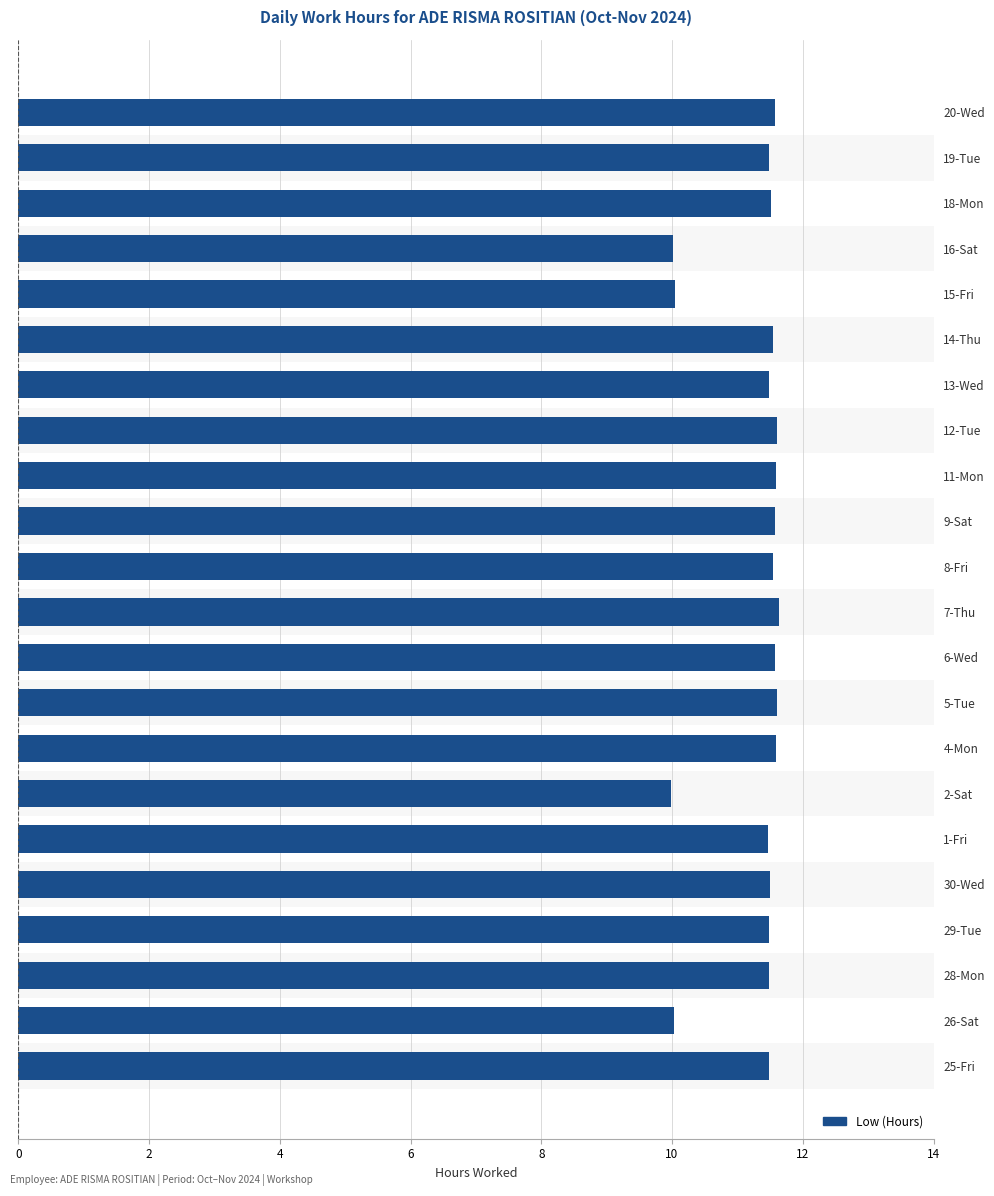

The chart shows a value of 19.7 at 28-Mon. True or false?

False